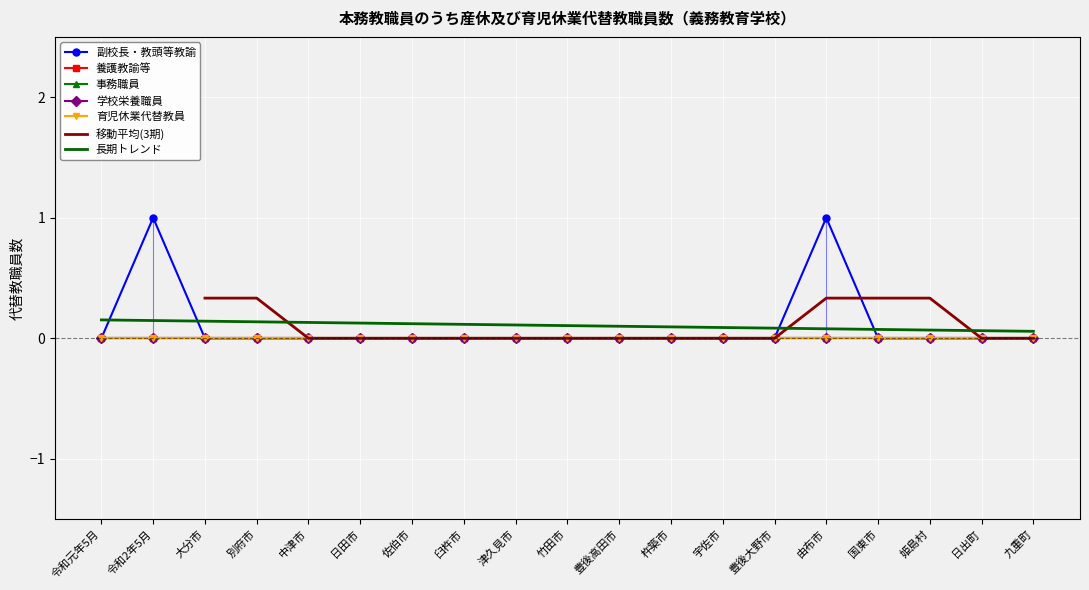

Reading right to left, extract all data points from this chart.

副校長・教頭等教諭: 九重町=0	日出町=0	姫島村=0	国東市=0	由布市=1	豊後大野市=0	宇佐市=0	杵築市=0	豊後高田市=0	竹田市=0	津久見市=0	臼杵市=0	佐伯市=0	日田市=0	中津市=0	別府市=0	大分市=0	令和2年5月=1	令和元年5月=0
養護教諭等: 九重町=0	日出町=0	姫島村=0	国東市=0	由布市=0	豊後大野市=0	宇佐市=0	杵築市=0	豊後高田市=0	竹田市=0	津久見市=0	臼杵市=0	佐伯市=0	日田市=0	中津市=0	別府市=0	大分市=0	令和2年5月=0	令和元年5月=0
事務職員: 九重町=0	日出町=0	姫島村=0	国東市=0	由布市=0	豊後大野市=0	宇佐市=0	杵築市=0	豊後高田市=0	竹田市=0	津久見市=0	臼杵市=0	佐伯市=0	日田市=0	中津市=0	別府市=0	大分市=0	令和2年5月=0	令和元年5月=0
学校栄養職員: 九重町=0	日出町=0	姫島村=0	国東市=0	由布市=0	豊後大野市=0	宇佐市=0	杵築市=0	豊後高田市=0	竹田市=0	津久見市=0	臼杵市=0	佐伯市=0	日田市=0	中津市=0	別府市=0	大分市=0	令和2年5月=0	令和元年5月=0
育児休業代替教員: 九重町=0	日出町=0	姫島村=0	国東市=0	由布市=0	豊後大野市=0	宇佐市=0	杵築市=0	豊後高田市=0	竹田市=0	津久見市=0	臼杵市=0	佐伯市=0	日田市=0	中津市=0	別府市=0	大分市=0	令和2年5月=0	令和元年5月=0